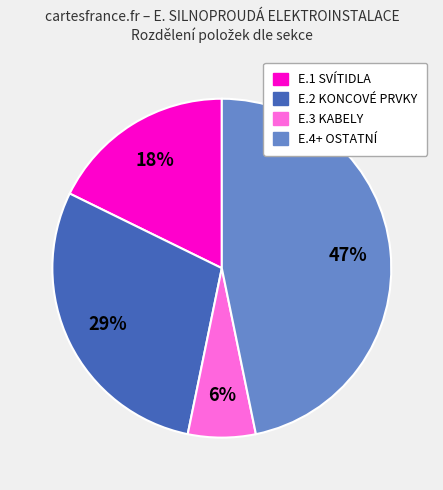

To the nearest percent, what is the average slice percentage?

25%